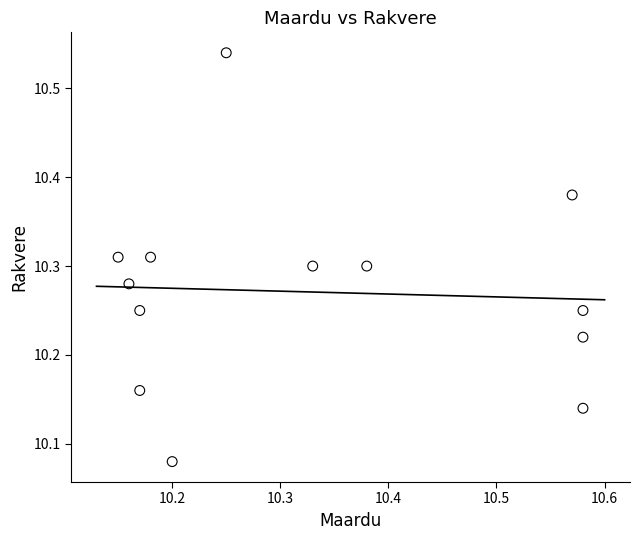

What is the range of X values (max minus min)?

0.4